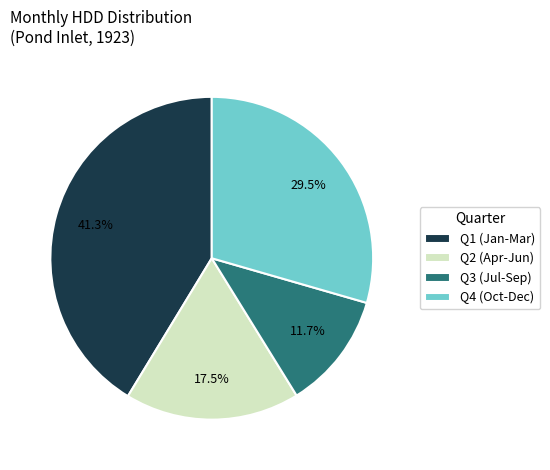

What is the smallest slice in the pie chart?

Q3 (Jul-Sep)